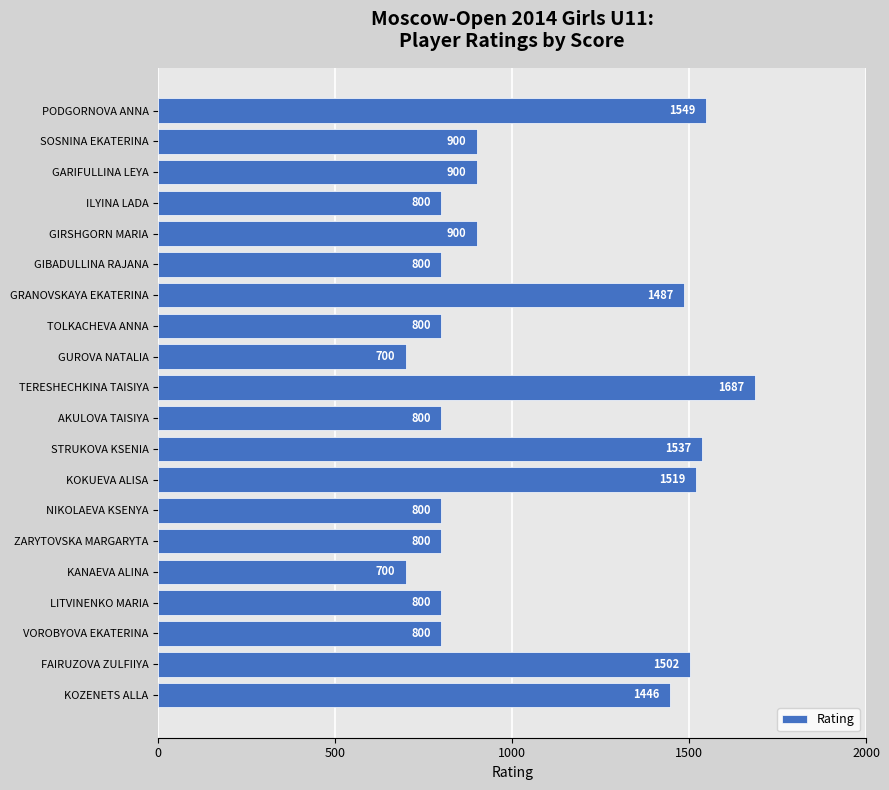

Reading top to bottom, transcribe all the data shown in this chart.

1549	900	900	800	900	800	1487	800	700	1687	800	1537	1519	800	800	700	800	800	1502	1446